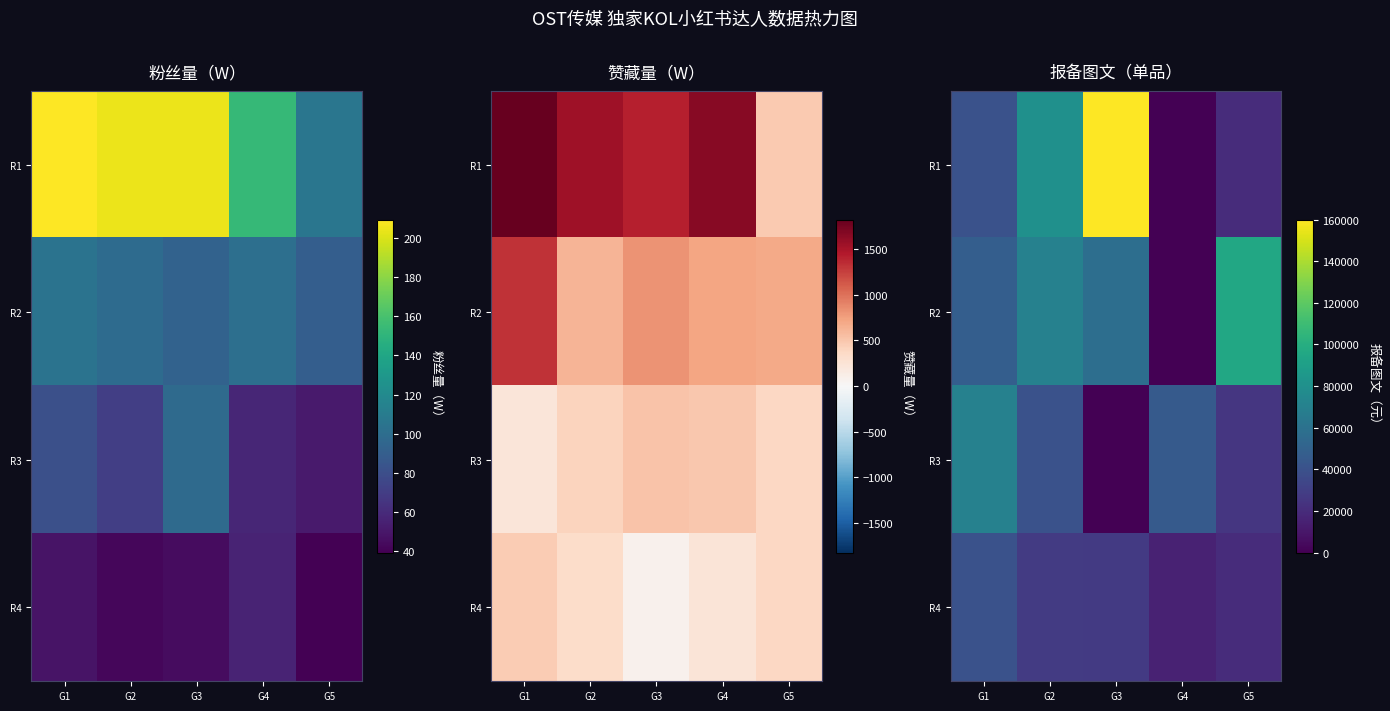

At which category is the sum across all series the highest?

G3